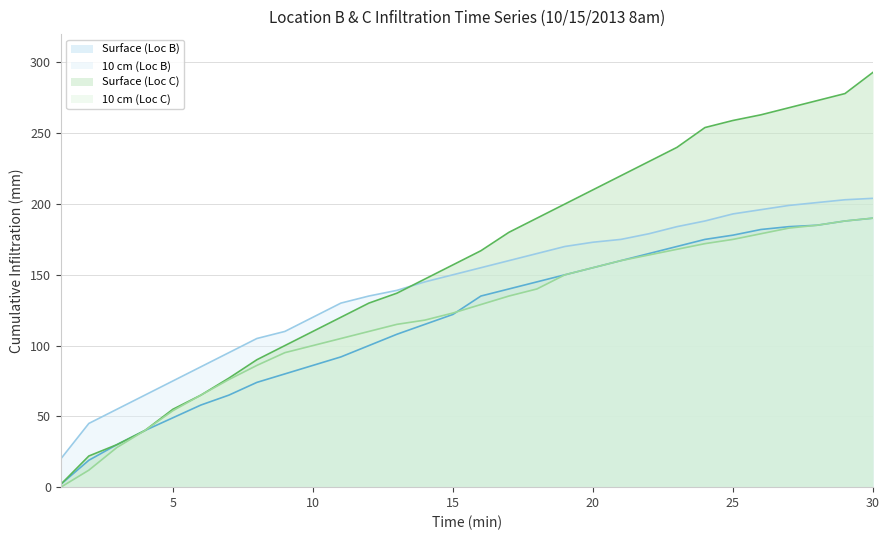

How many lines are shown in the chart?

4